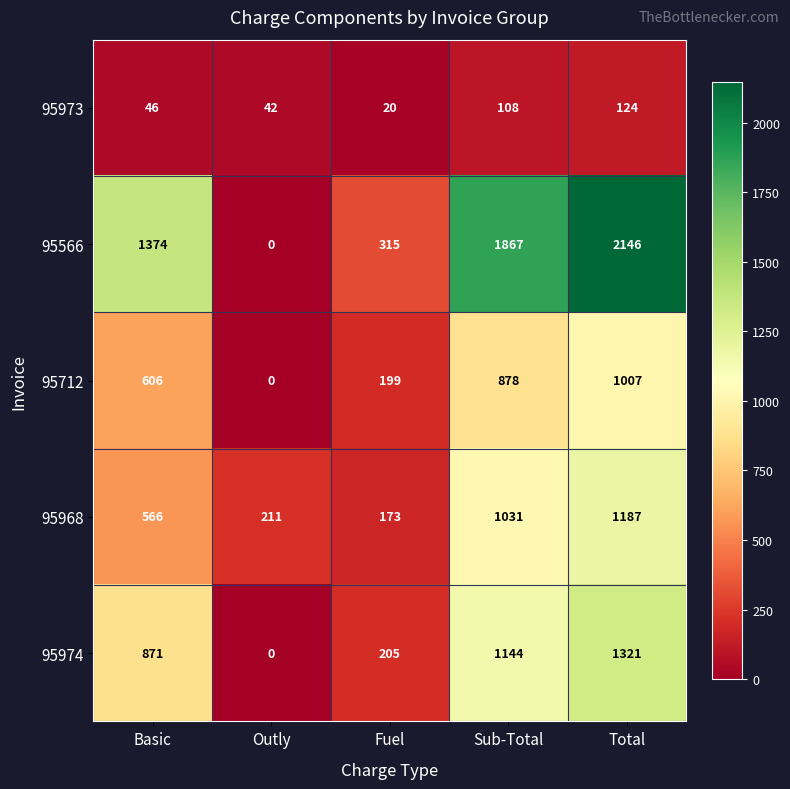

The value of 95974 at Total is 2212. True or false?

False